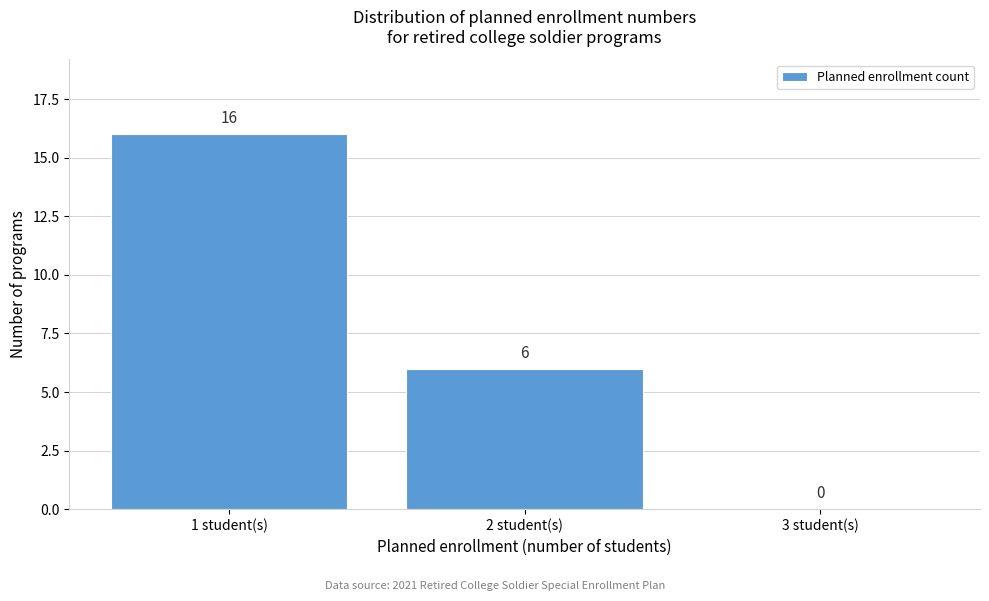

Over which range of the x-axis is the bar tallest?

0.5 to 1.5